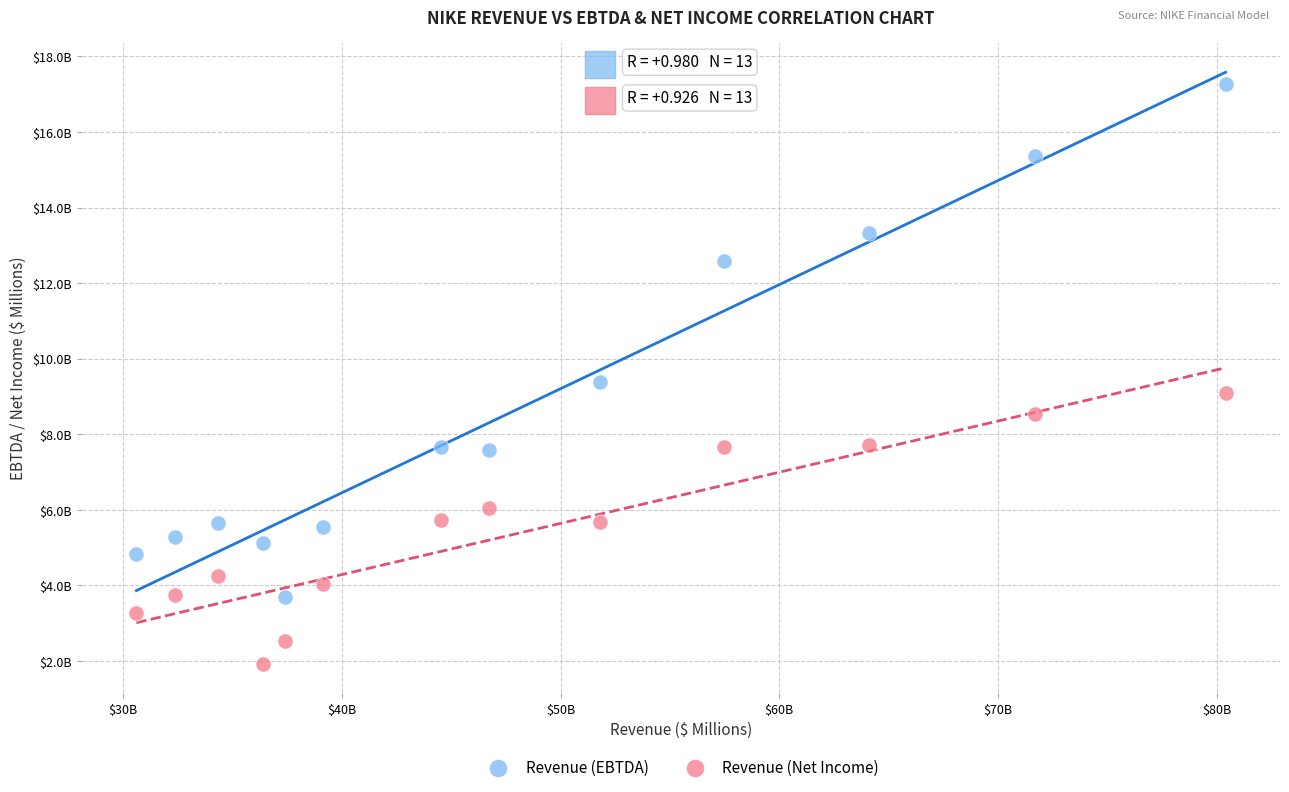

Which series reaches the maximum Y coordinate?

Revenue (EBTDA)